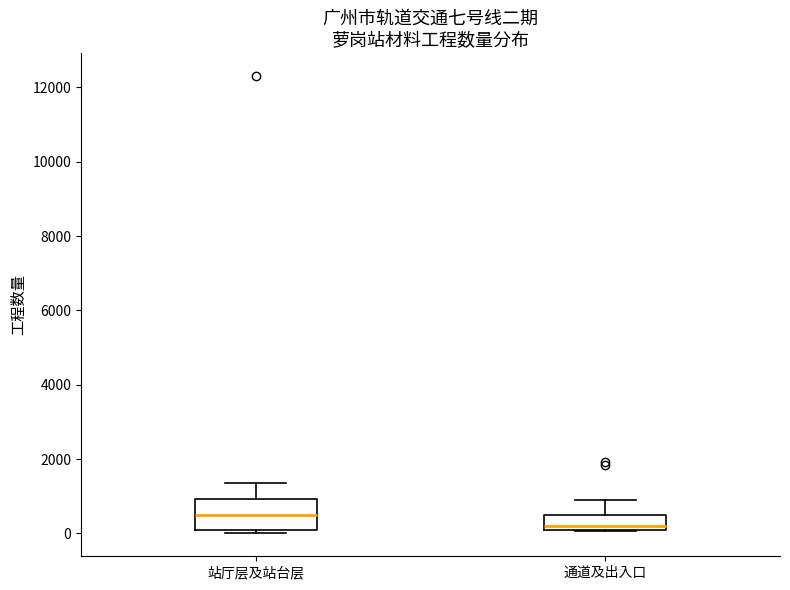

Where is the lower edge of the box for 站厅层及站台层 on the y-axis? The values are not printed on the chart, so give them approximately, as read against the axis.

0